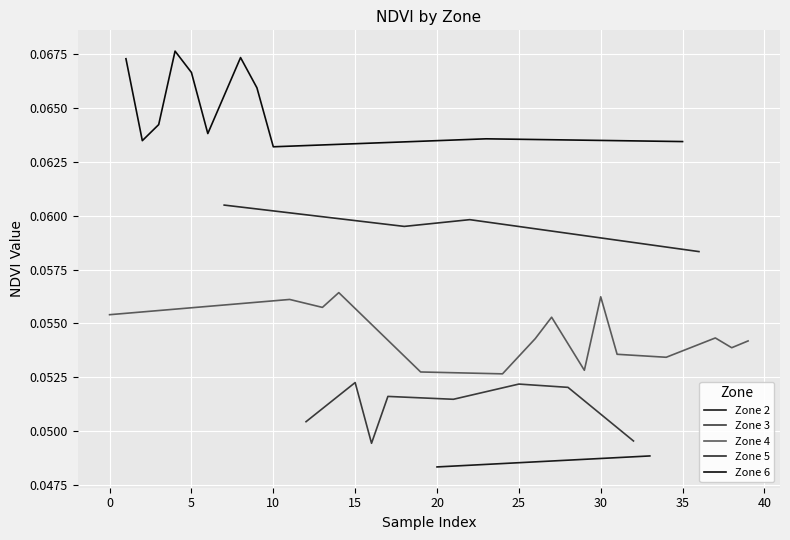

Is the value of Zone 6 at 19 greater than the value of Zone 3 at 12?

Yes